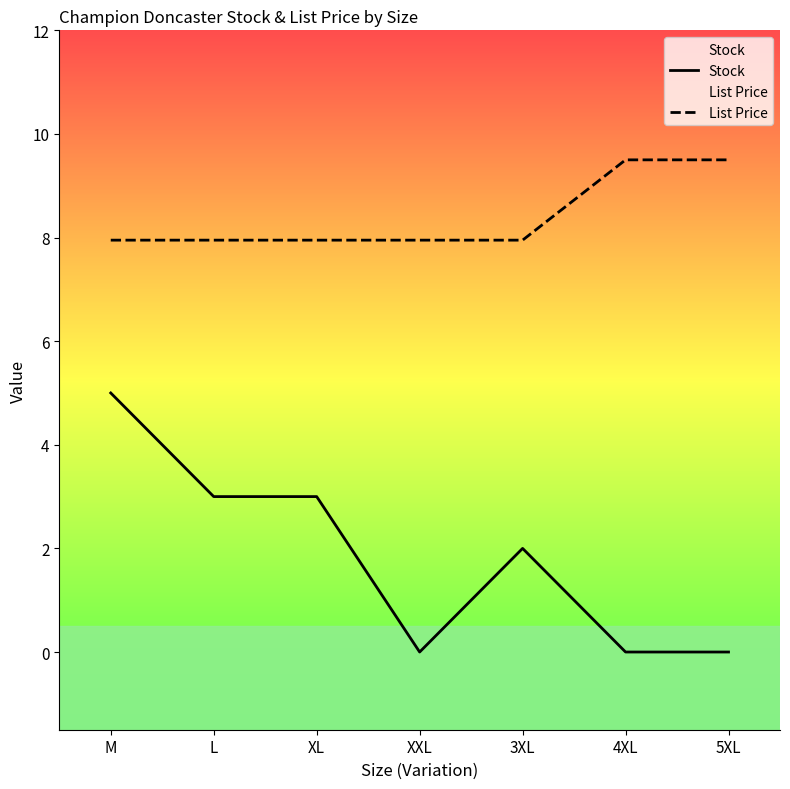

List the labels in order of Stock value, largest first.

M, L, XL, 3XL, XXL, 4XL, 5XL